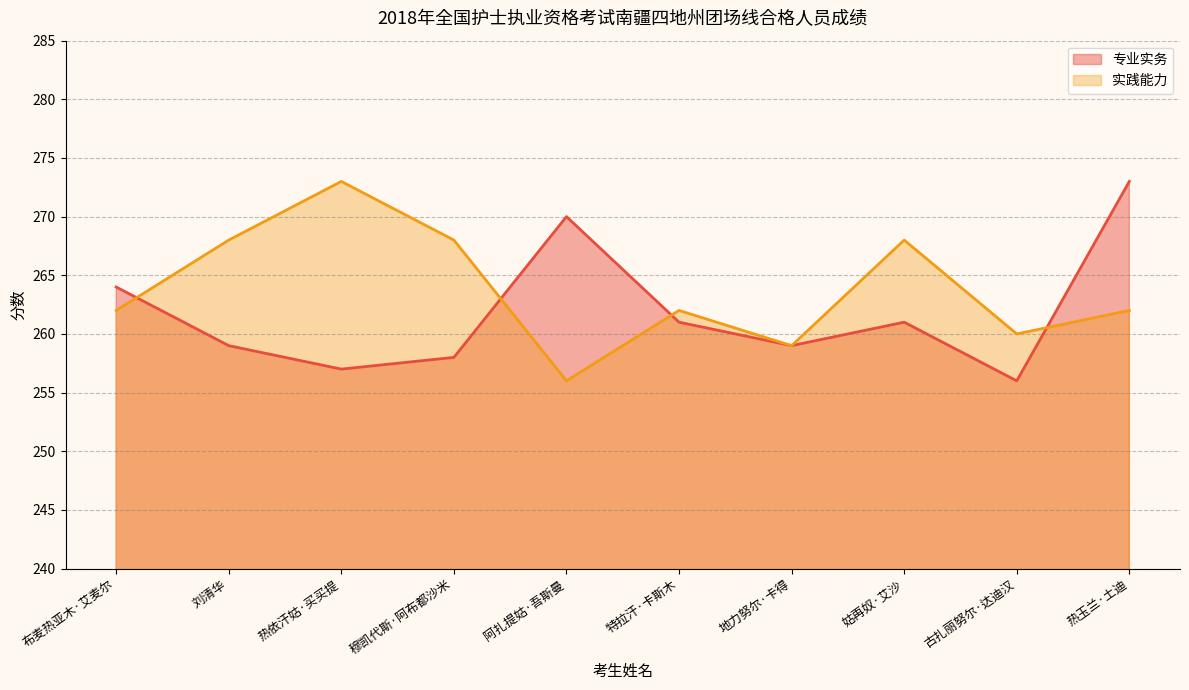

What is the label of the 4th point from the right?

地力努尔·卡得